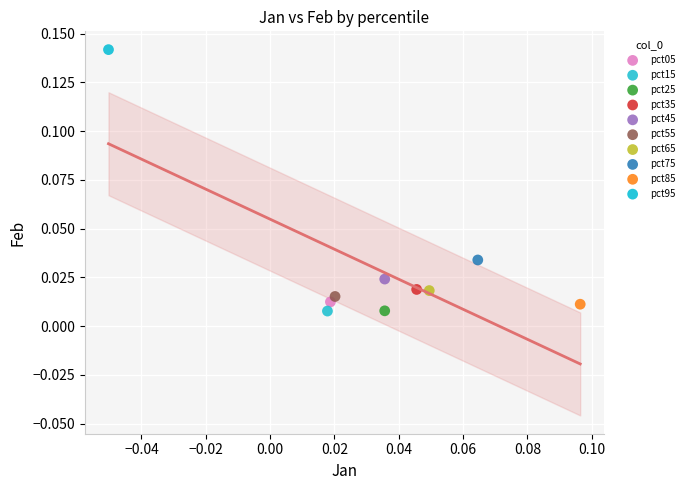

What are all the series names shown in the legend?

pct05, pct15, pct25, pct35, pct45, pct55, pct65, pct75, pct85, pct95